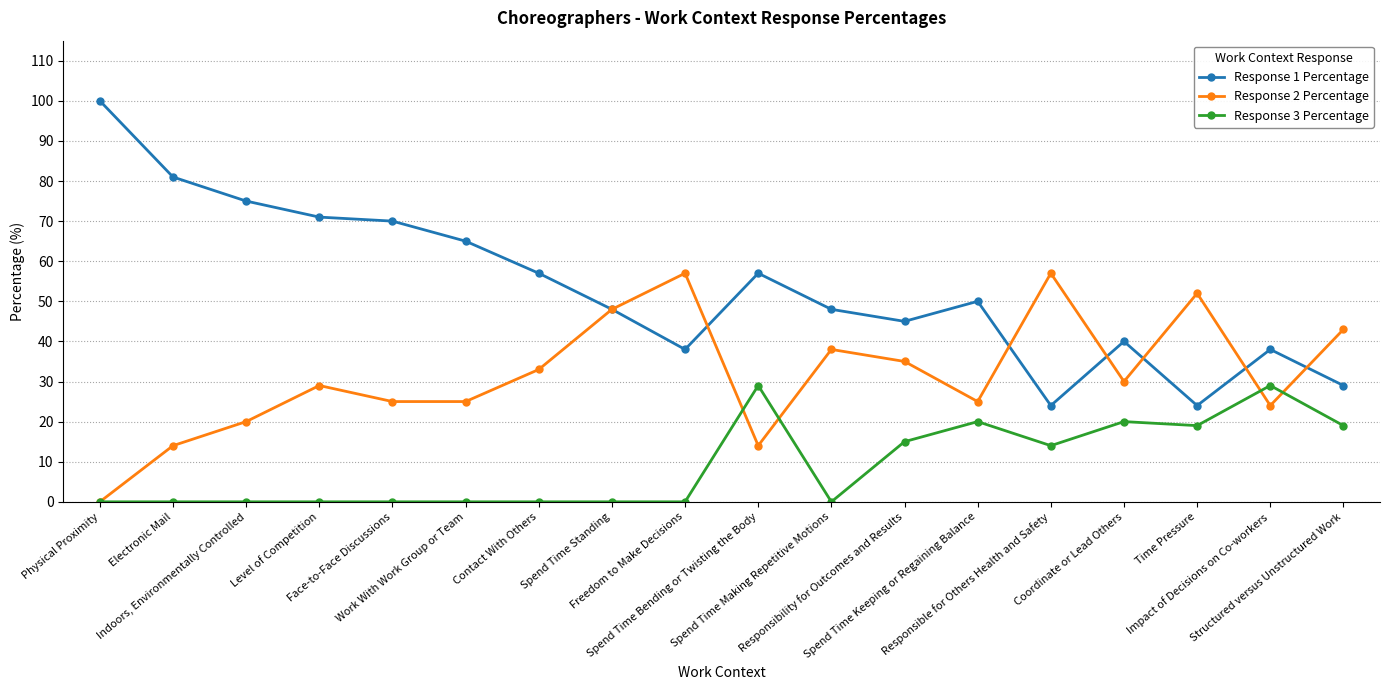

In Response 2 Percentage, how many points are higher than both neighbors (excluding endpoints)?

5